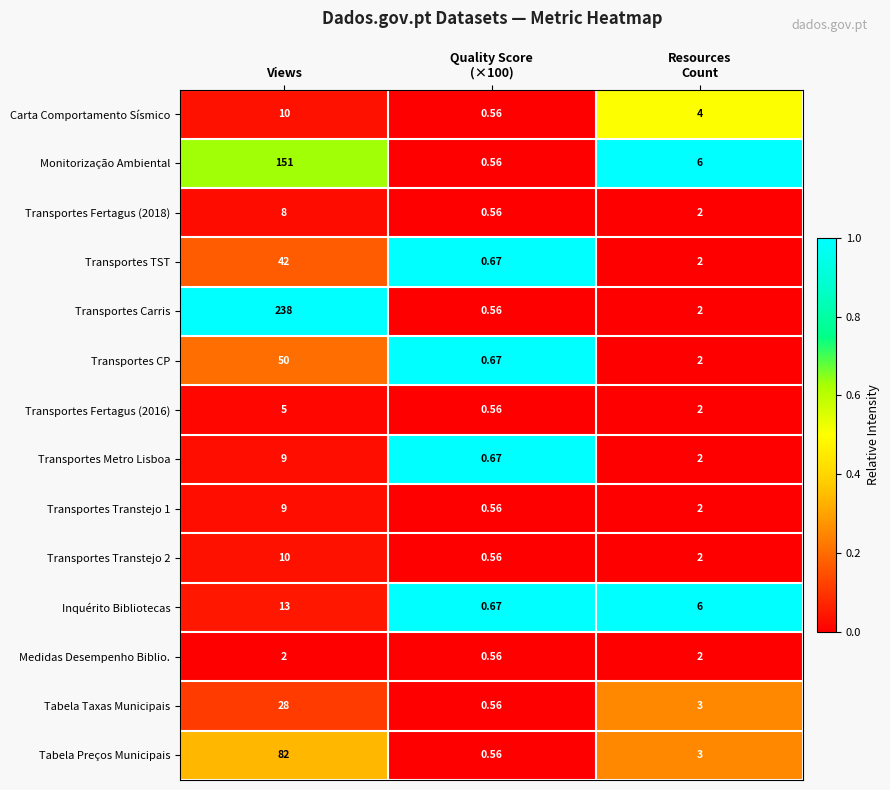

How many series are shown in this chart?

14